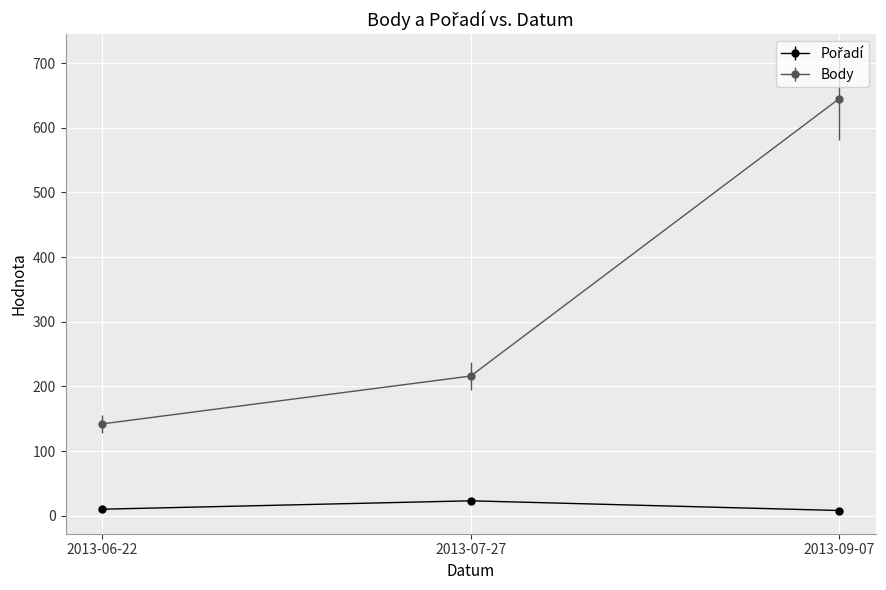

How many categories are shown in the chart?

3